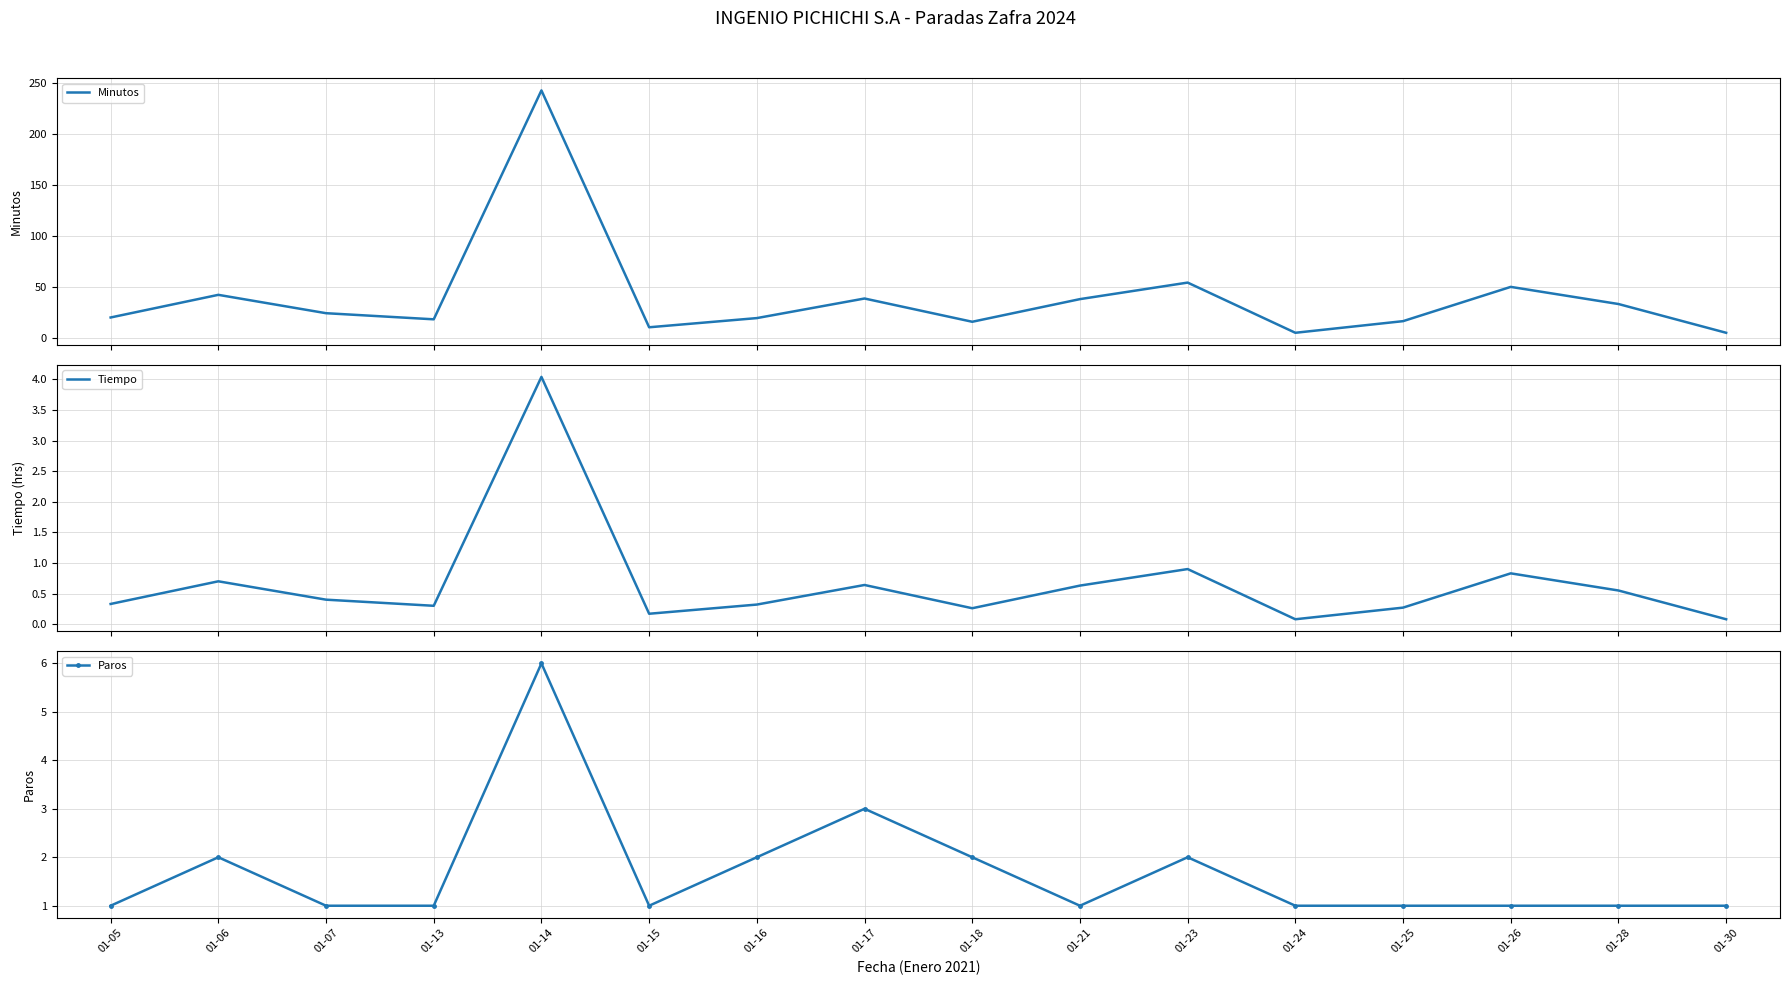

At which label does Paros reach its minimum?

01-05